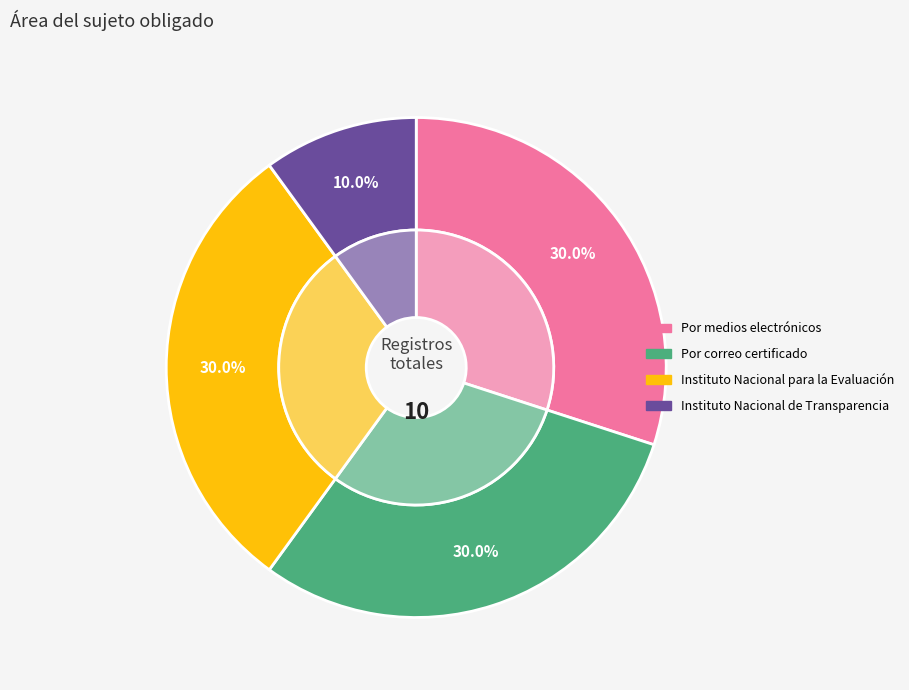

How many slices are in this pie chart?

4